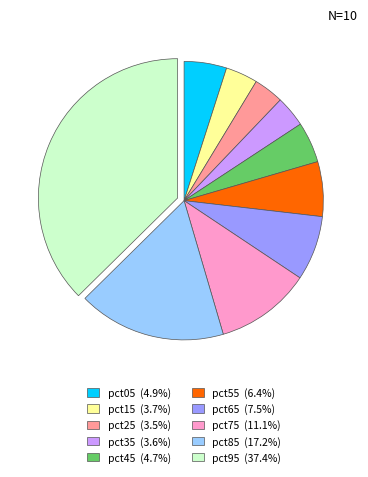

Count the number of slices in the pie.

10